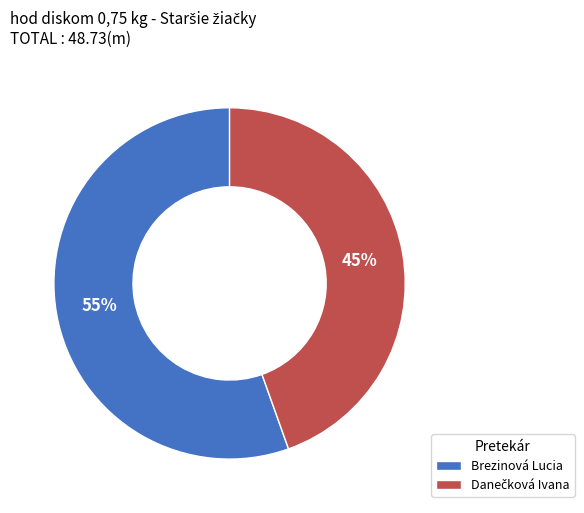

To the nearest percent, what percentage of the pie is Brezinová Lucia?

55%